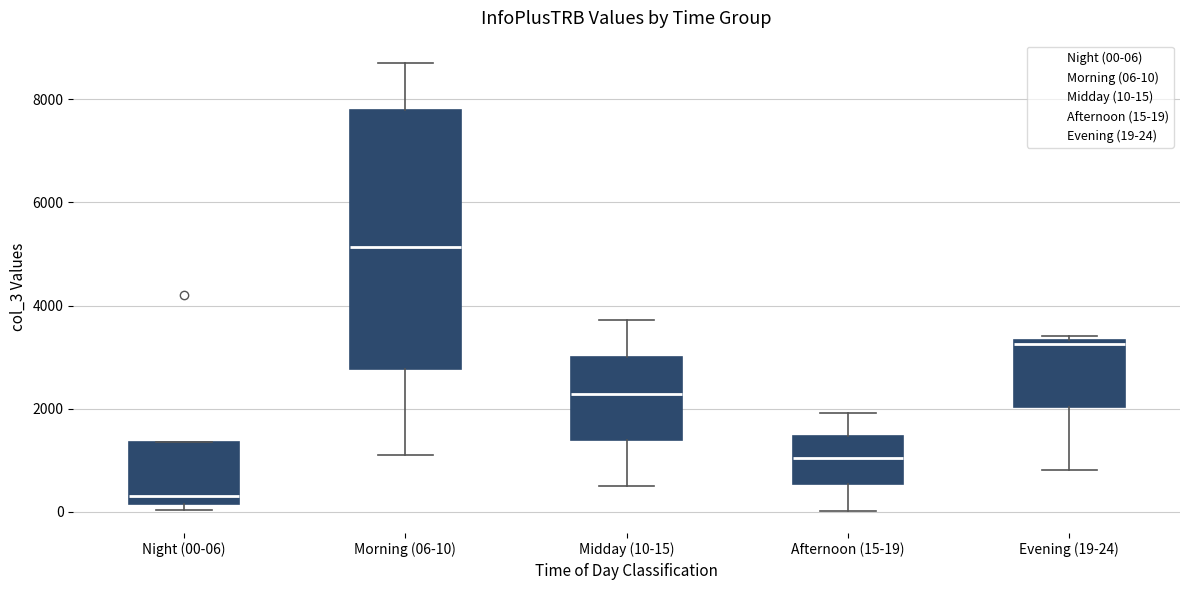

Where does the lower whisker of the box for Morning (06-10) end on the y-axis? The values are not printed on the chart, so give them approximately, as read against the axis.

1000